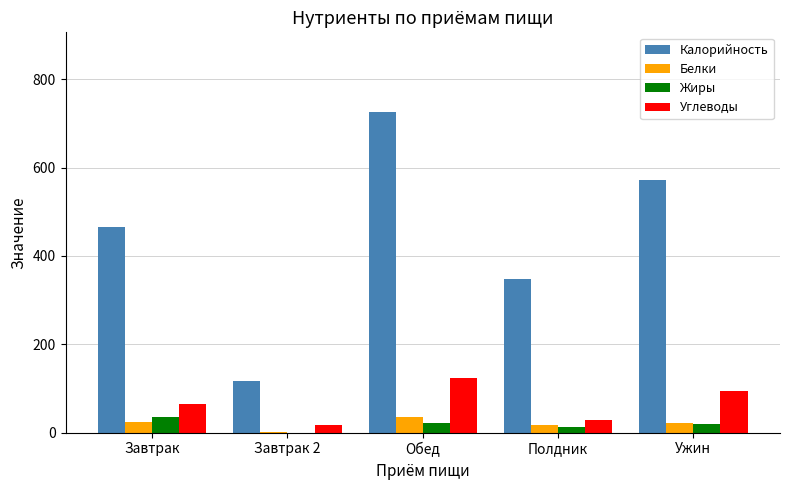

How many values in the Углеводы series exceed 64?

3